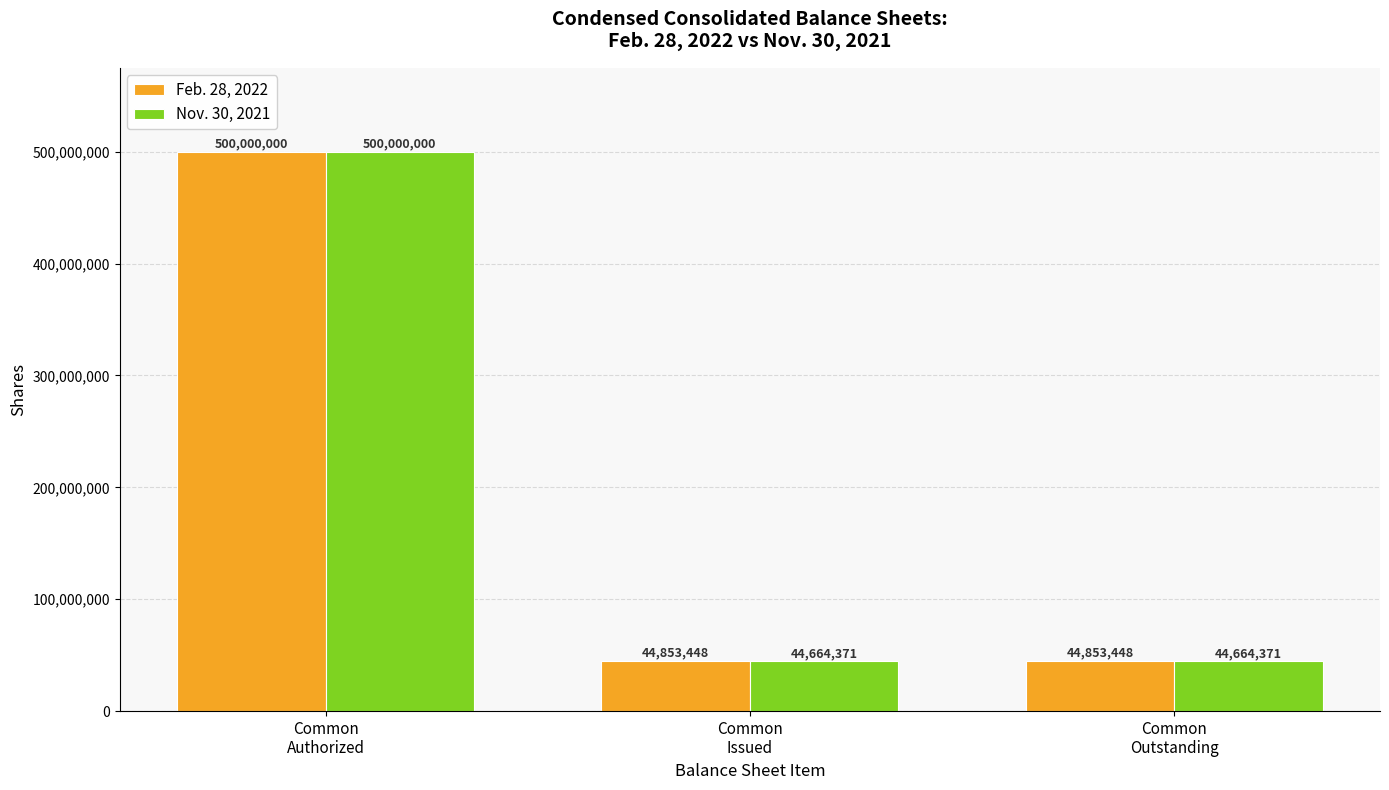

Count the number of data series in this chart.

2